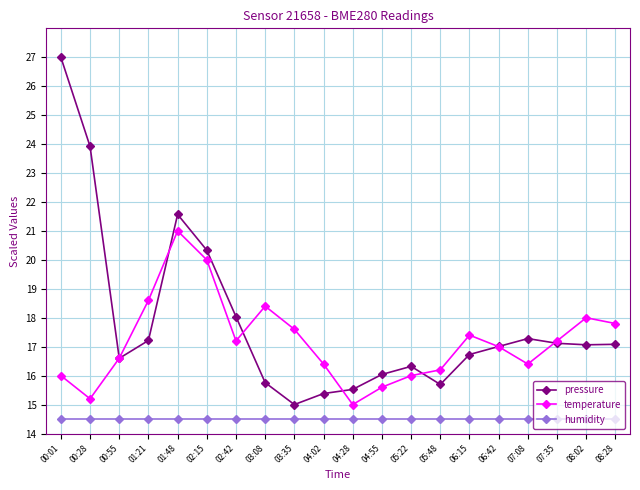

What is the average value of the humidity series?

14.5